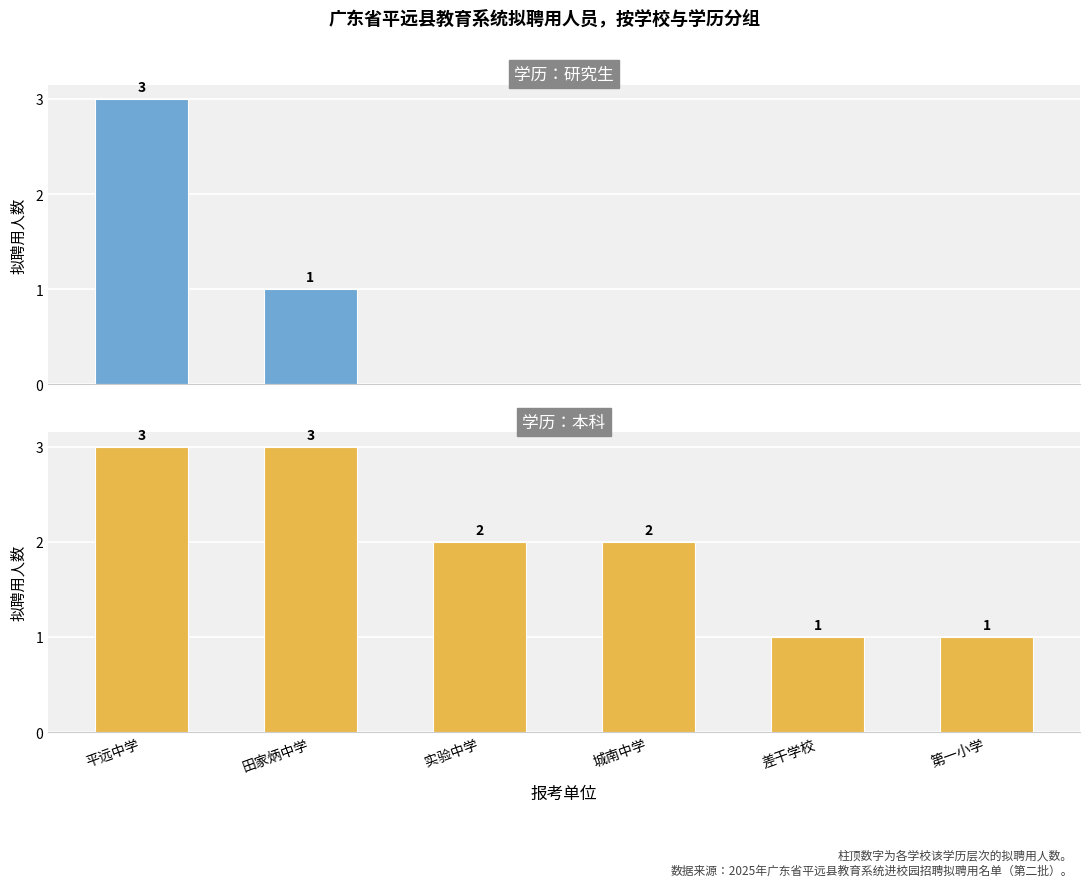

How many data points in 学历：本科 are less than 2?

2